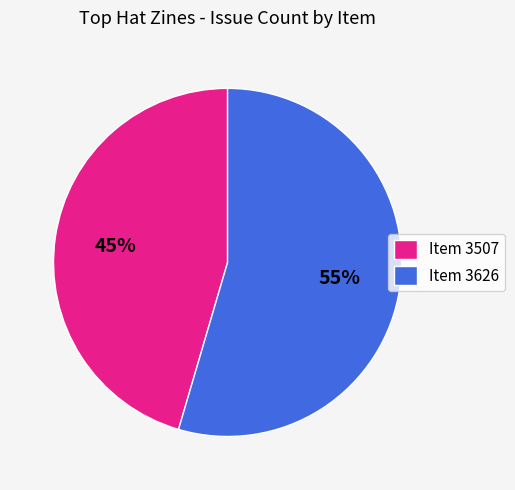

Count the number of slices in the pie.

2